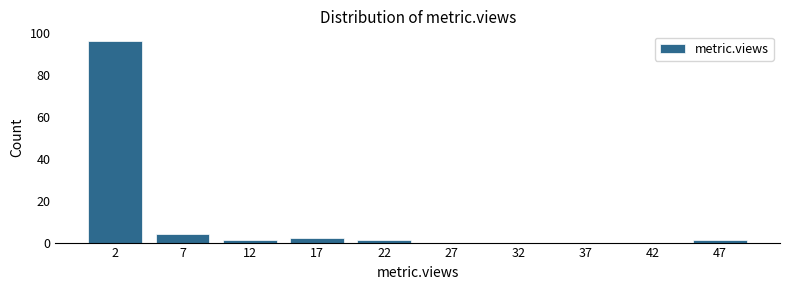

Which range on the x-axis has the tallest bar?

0 to 5